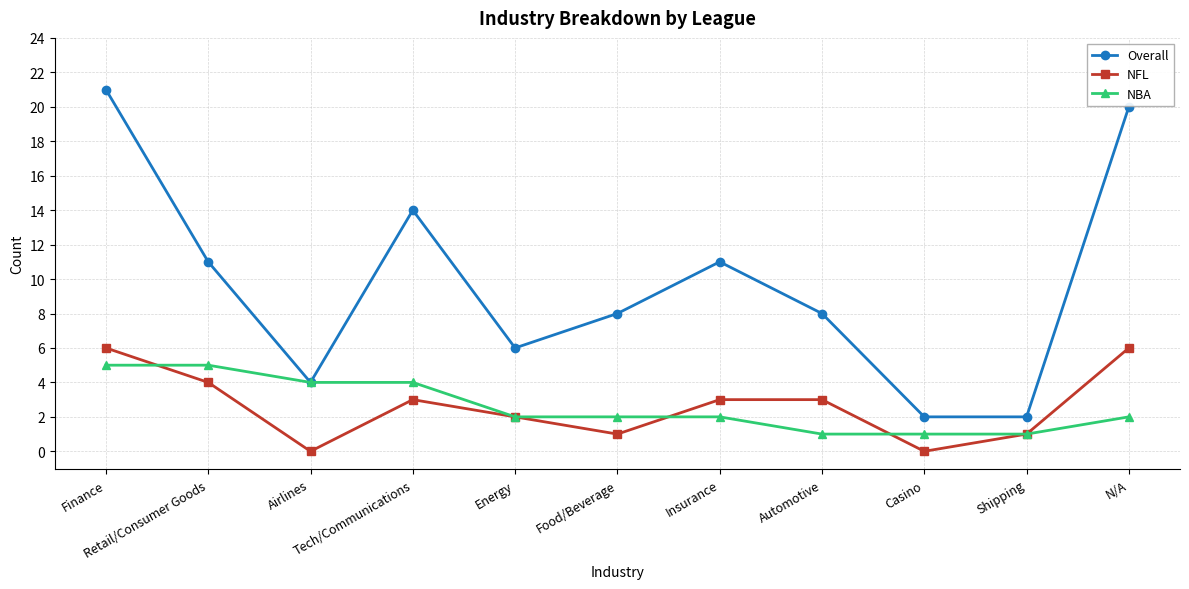

How many interior local valleys does the NFL series have?

3